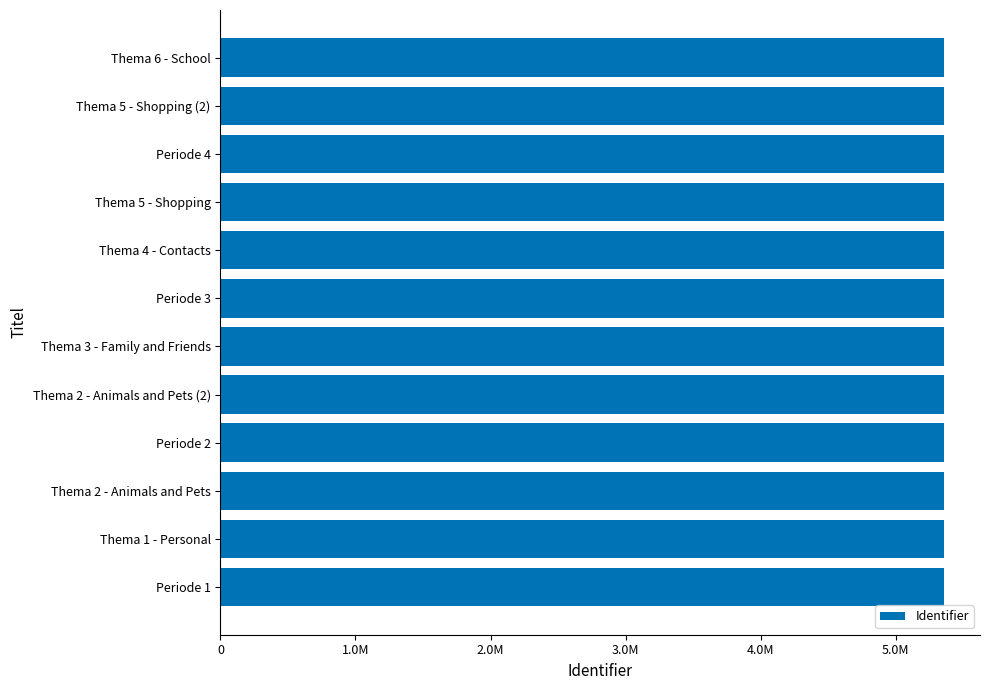

Does the chart contain any negative values?

No